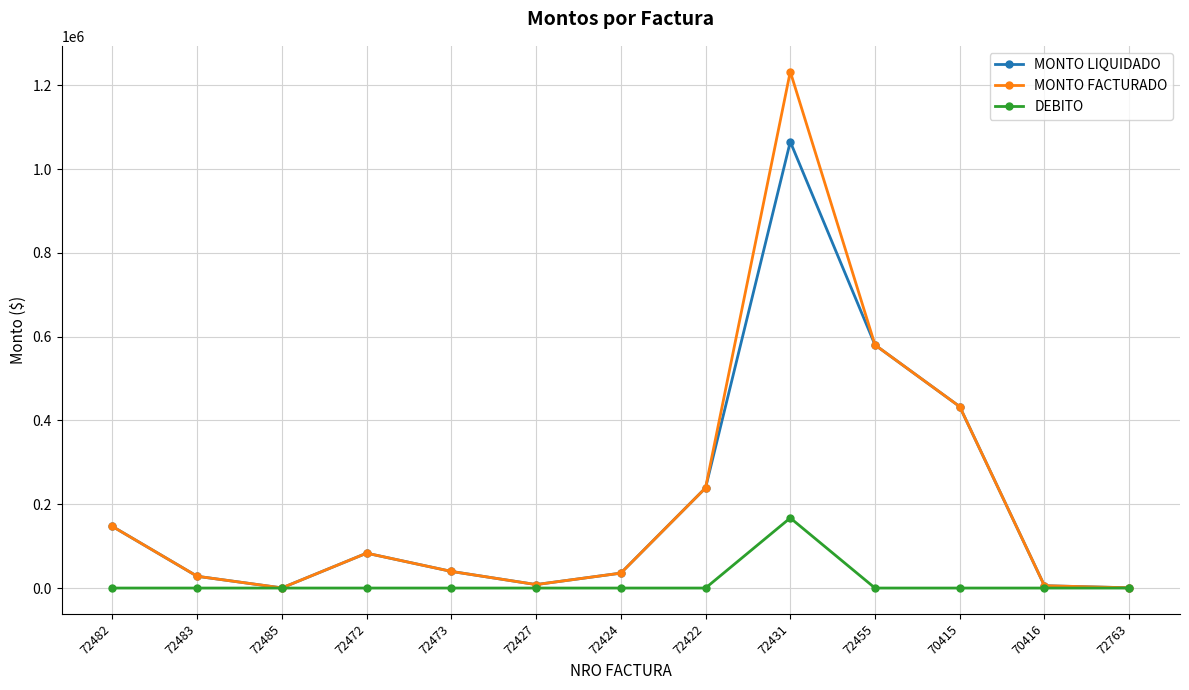

Where does the MONTO LIQUIDADO series first go above 39690?

72482